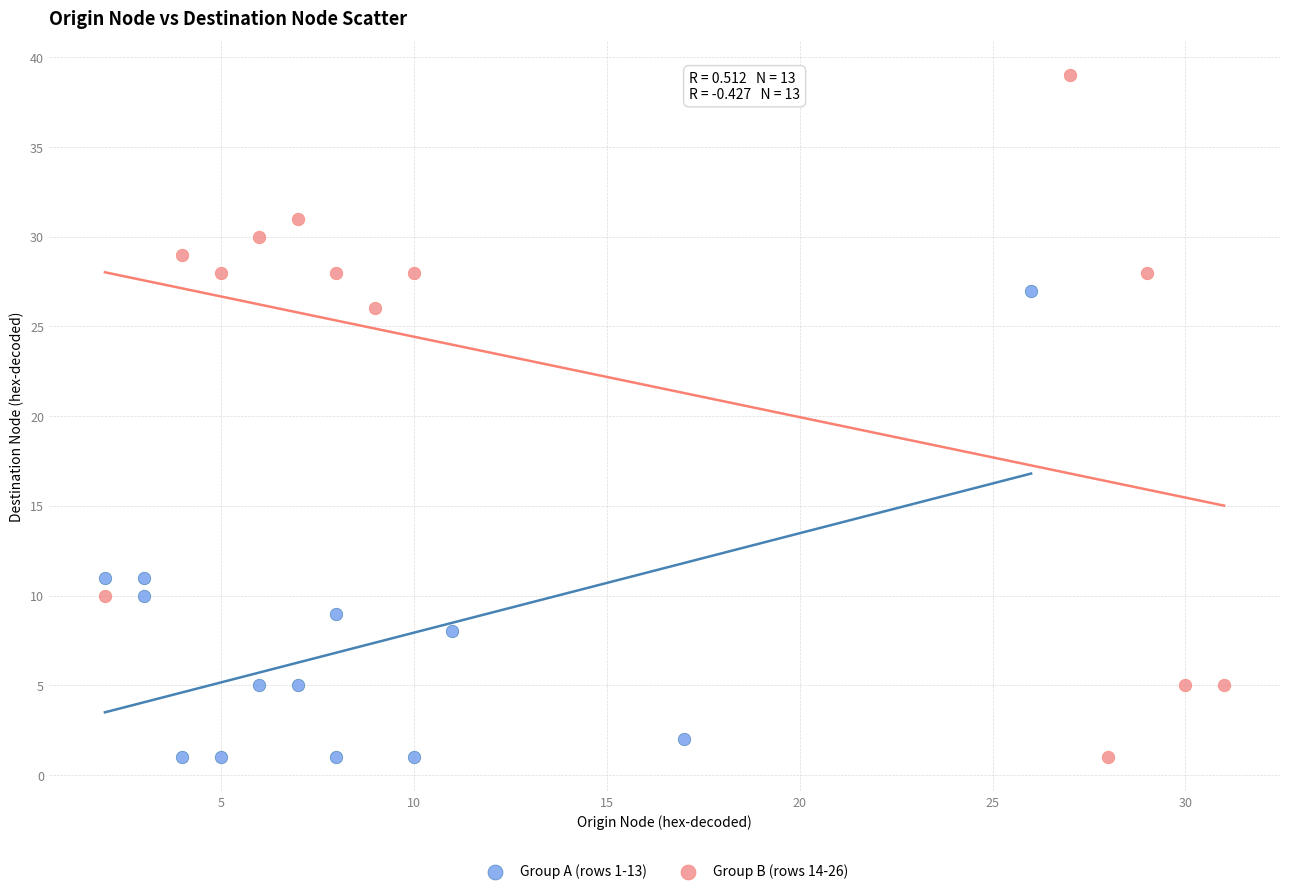

Which series reaches the maximum Y coordinate?

Group B (rows 14-26)